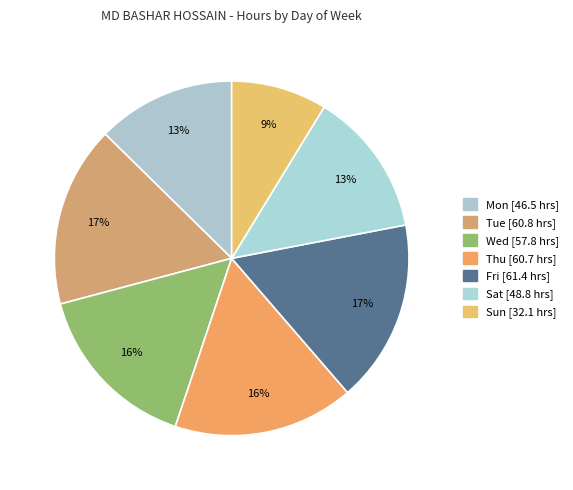

How many slices are in this pie chart?

7